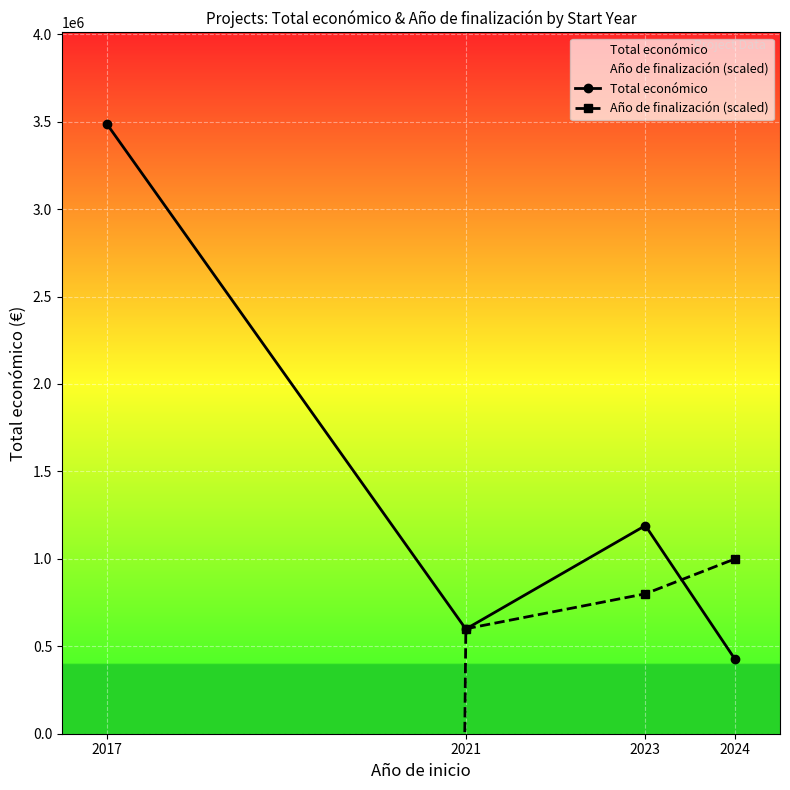

At how many categories does at least one series exceed -170951771?

4